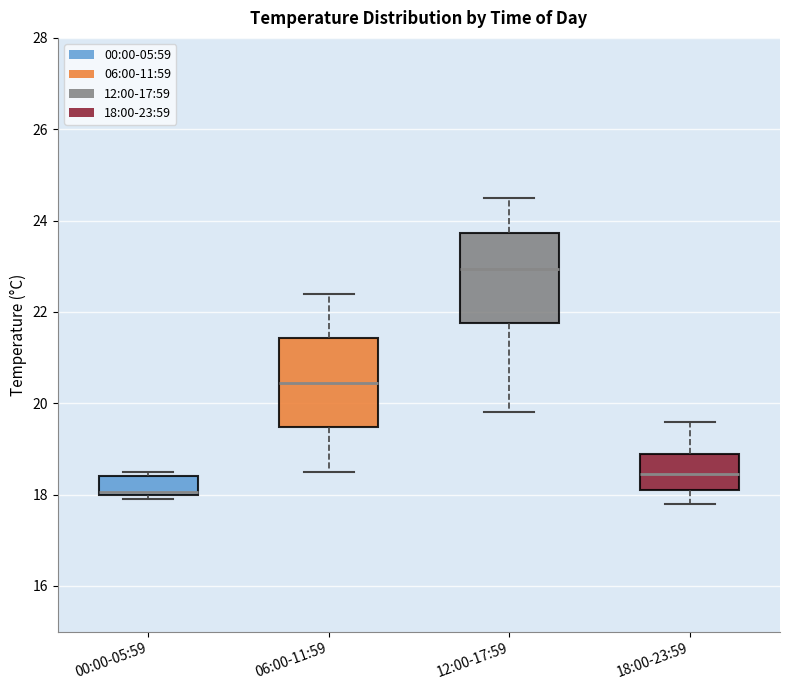

Reading left to right, transcribe this box plot: for each box, give where its median line is, the range the box spans, and where its two whiskers end, as read against the y-axis. The values are not printed on the chart, so give them approximately, as read against the axis.

00:00-05:59: median 18.0 (drawn on the box's lower edge), box 18.0 to 18.4, whiskers 18.0 (just below the box's lower edge) to 18.6
06:00-11:59: median 20.4, box 19.4 to 21.4, whiskers 18.6 to 22.4
12:00-17:59: median 23.0, box 21.8 to 23.8, whiskers 19.8 to 24.6
18:00-23:59: median 18.4, box 18.2 to 19.0, whiskers 17.8 to 19.6